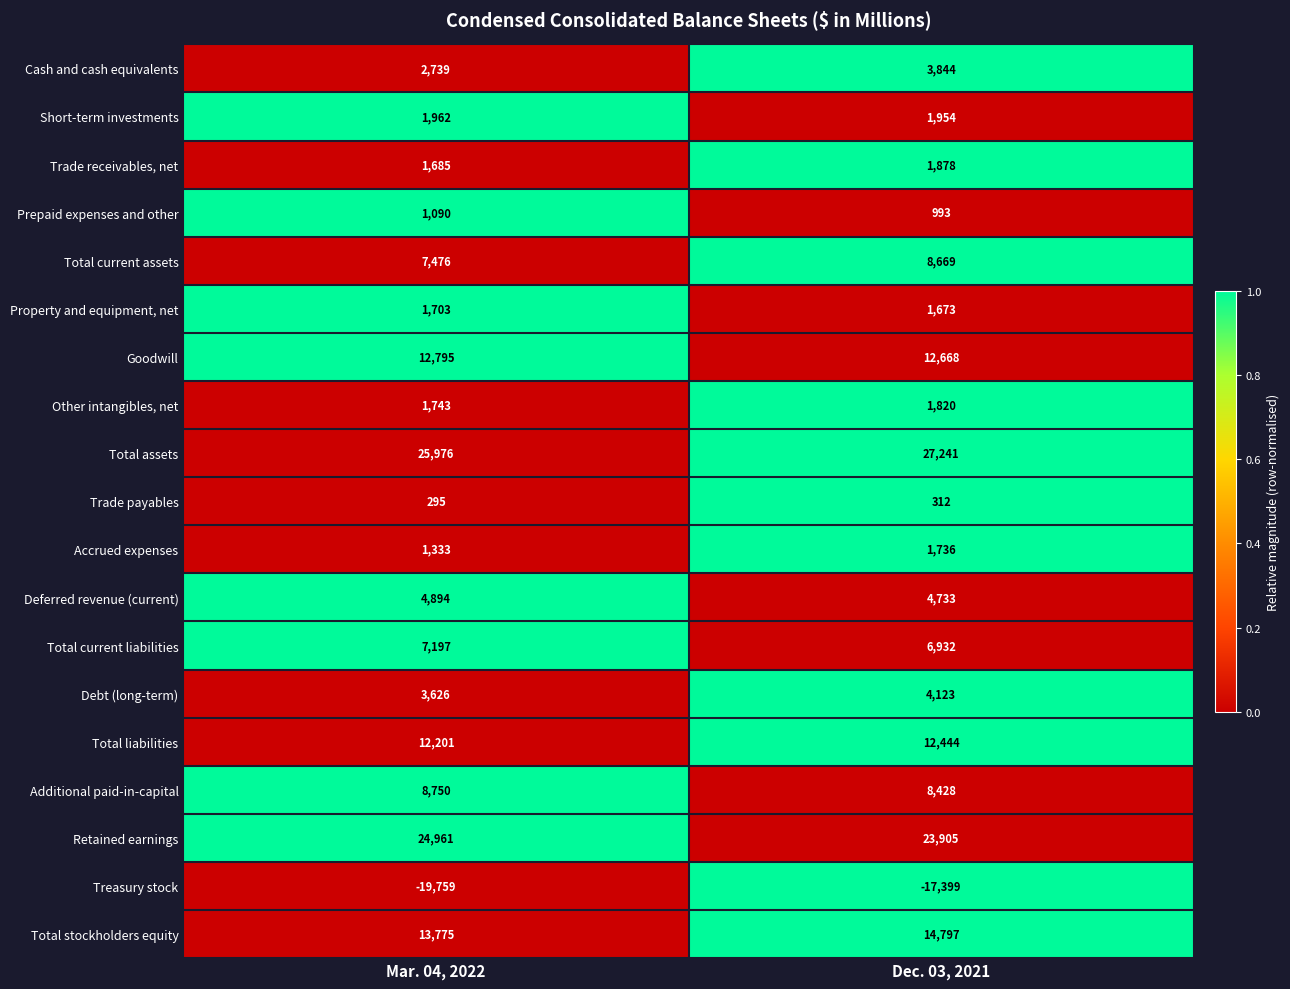

Between Mar. 04, 2022 and Dec. 03, 2021, which series saw the biggest shift?

Treasury stock